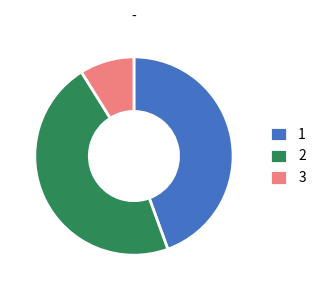

The 1 slice represents 33% of the pie. True or false?

False